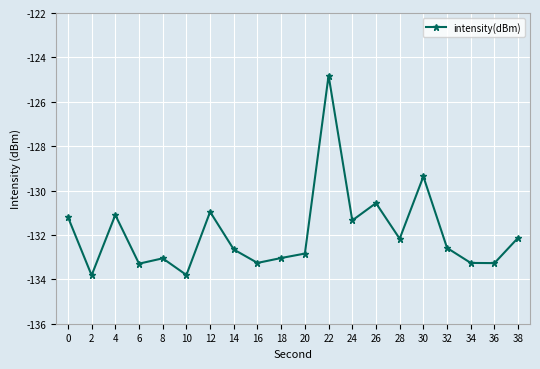

What is the maximum value shown in the chart?

-124.8